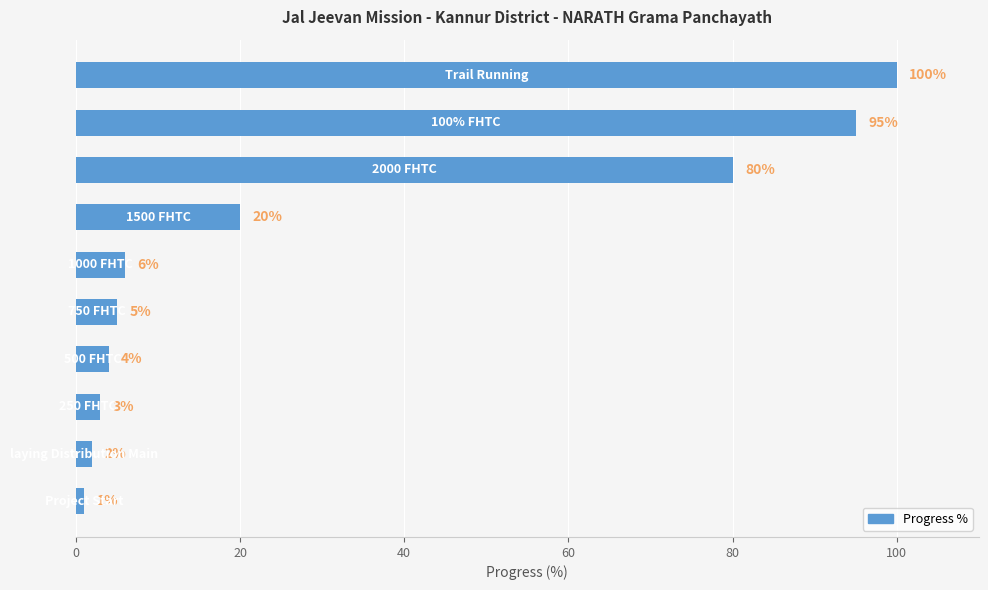

What is the difference between the second highest and second lowest values?

93